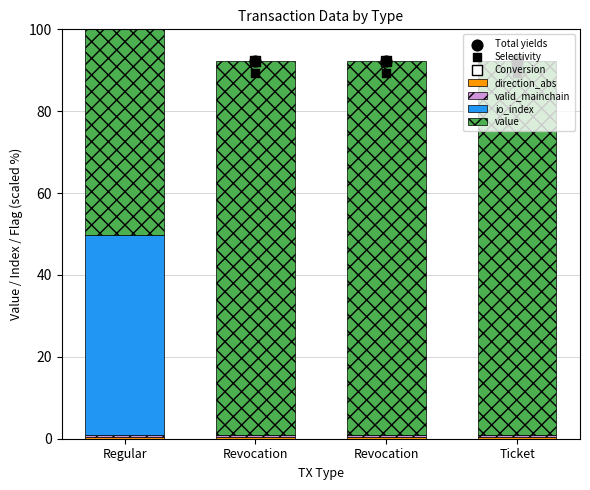

What is the total value across all series at Revocation?

91.3